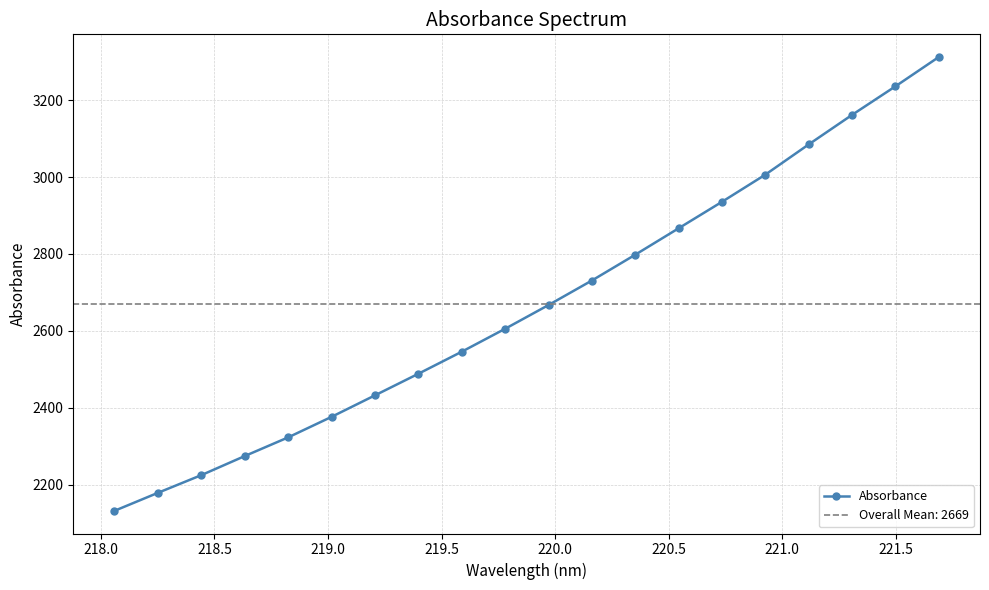

Reading right to left, list all the values displayed in this chart.

3312.4	3236.1	3161.8	3085.0	3006.4	2935.7	2866.8	2798.0	2730.9	2667.1	2605.3	2545.7	2488.3	2432.1	2376.2	2322.8	2274.2	2224.6	2178.6	2131.8